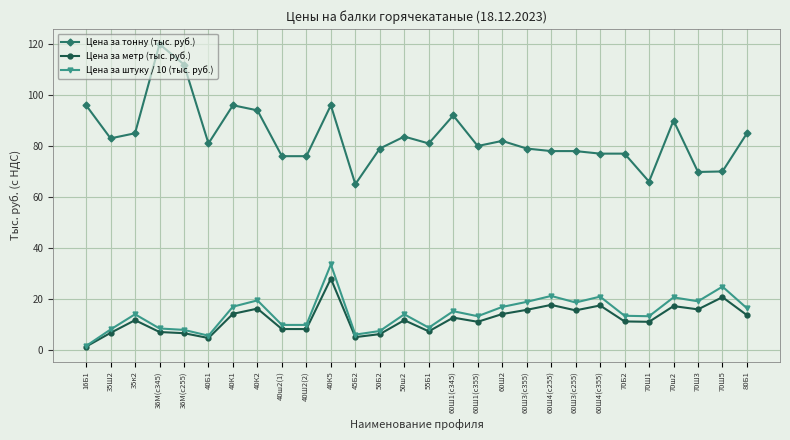

Which series has the largest range (max minus min)?

Цена за тонну (тыс. руб.)